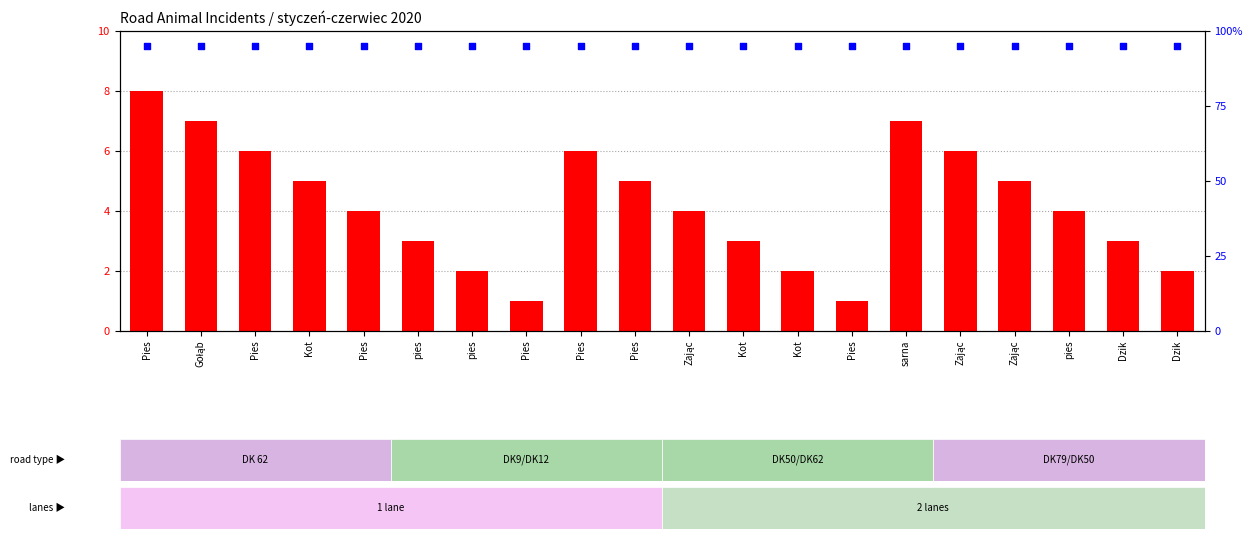

Which series reaches the maximum Y coordinate?

percentile rank within the sample